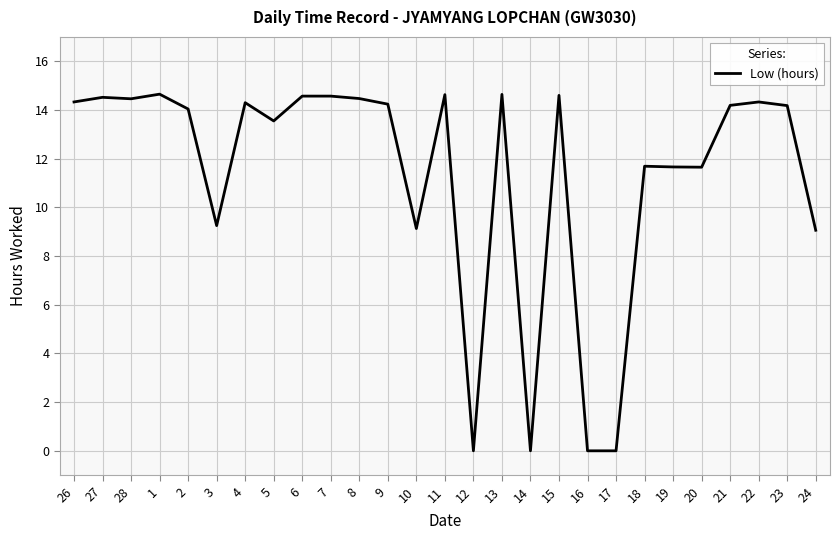

What is the maximum value shown in the chart?

14.7